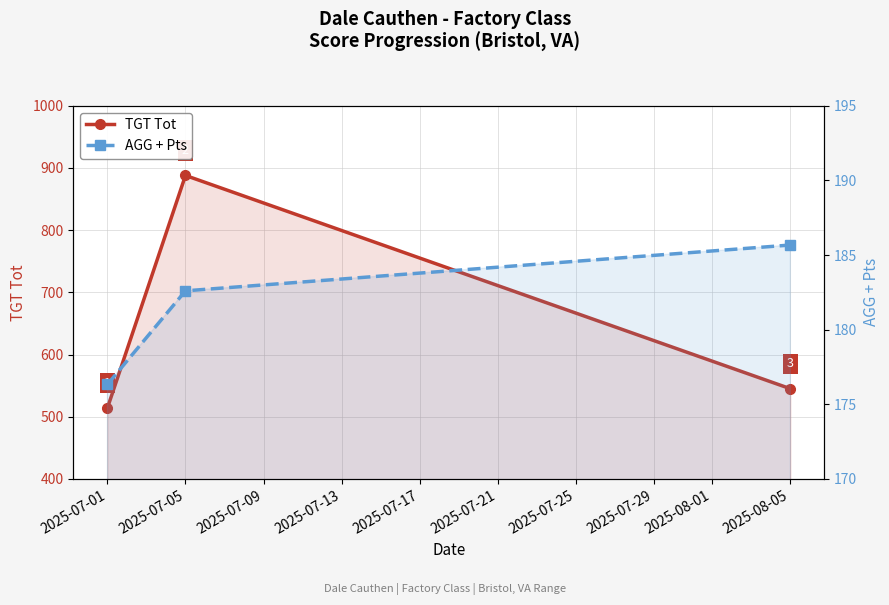

Rank the series by their average value, from highest to lowest.

TGT Tot, AGG + Pts